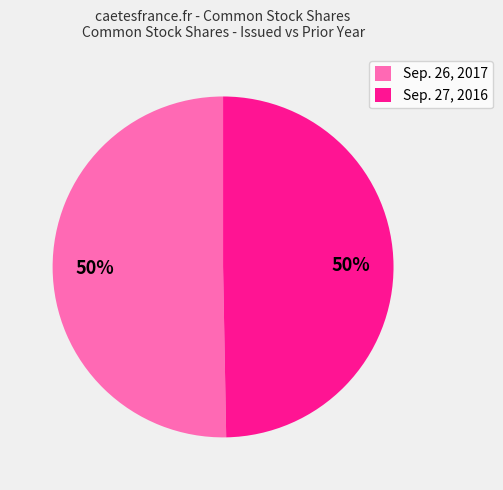

Approximately how many times larger is the value at Sep. 27, 2016 compared to Sep. 26, 2017?

1.0